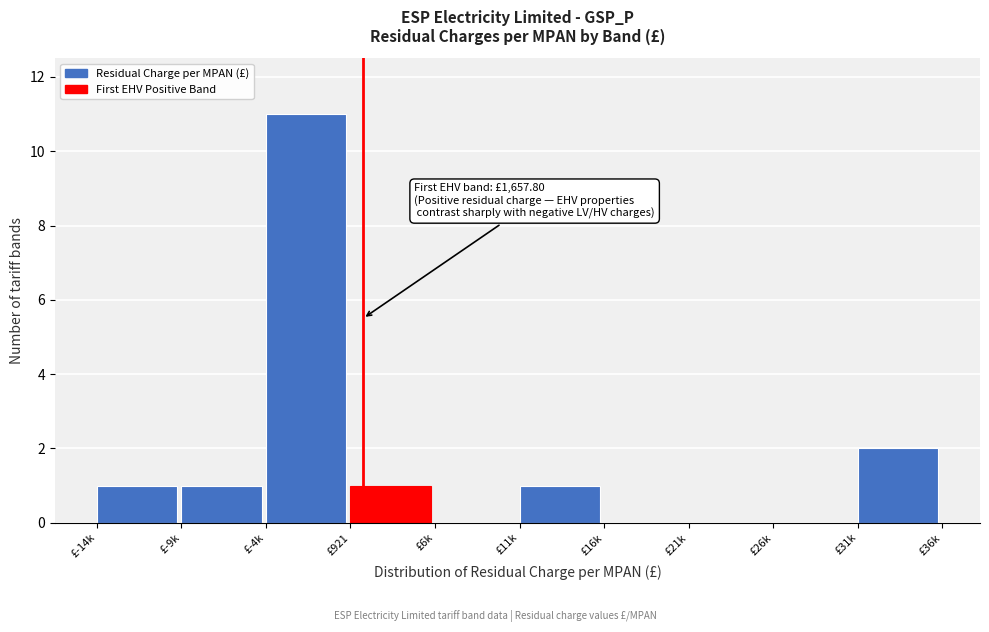

Reading right to left, transcribe all the data shown in this chart.

£31k=2	£26k=0	£21k=0	£16k=0	£11k=1	£6k=0	£921=1	£-4k=11	£-9k=1	£-14k=1